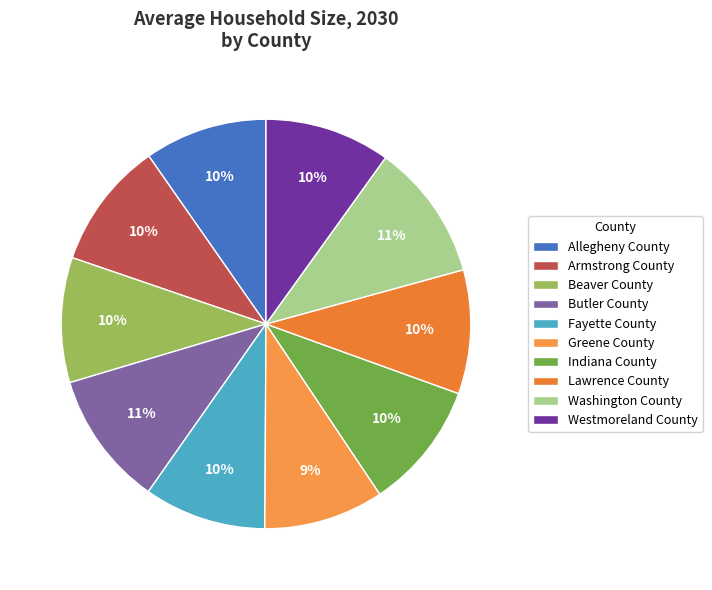

To the nearest percent, what percentage of the pie is Westmoreland County?

10%